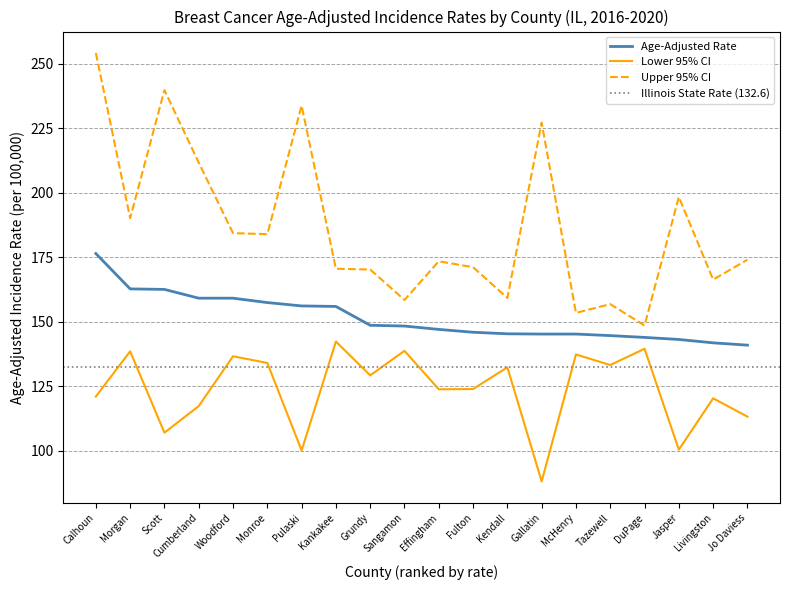

Is it true that Lower 95% CI equals 133.2 at Tazewell?

True